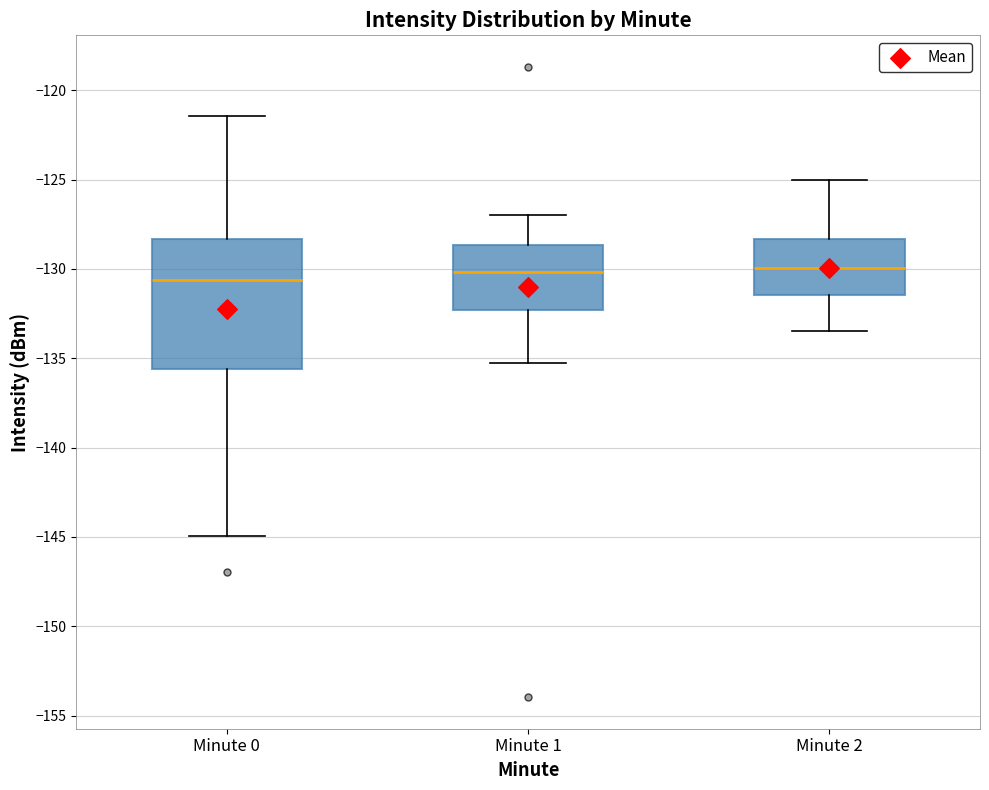

Where does the upper whisker of the box for Minute 2 end on the y-axis? The values are not printed on the chart, so give them approximately, as read against the axis.

-125.0